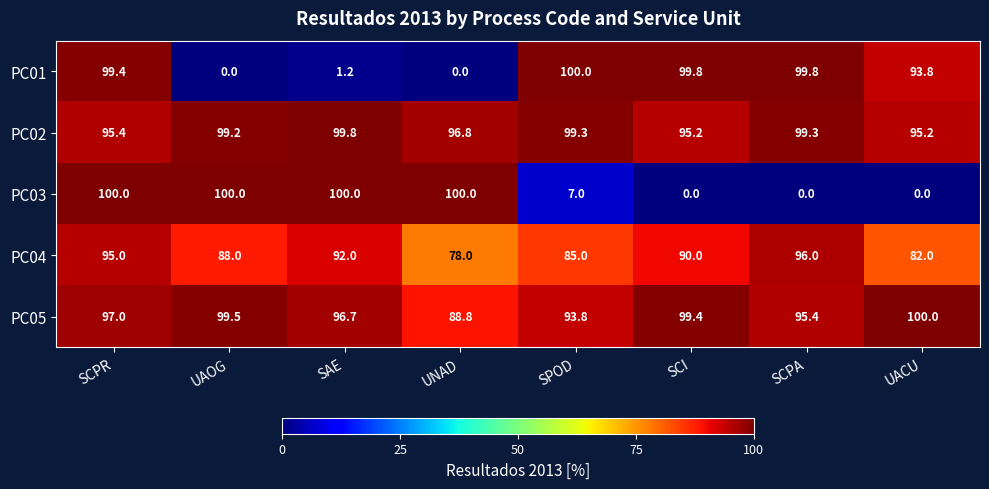

At how many categories does at least one series exceed 21?

8